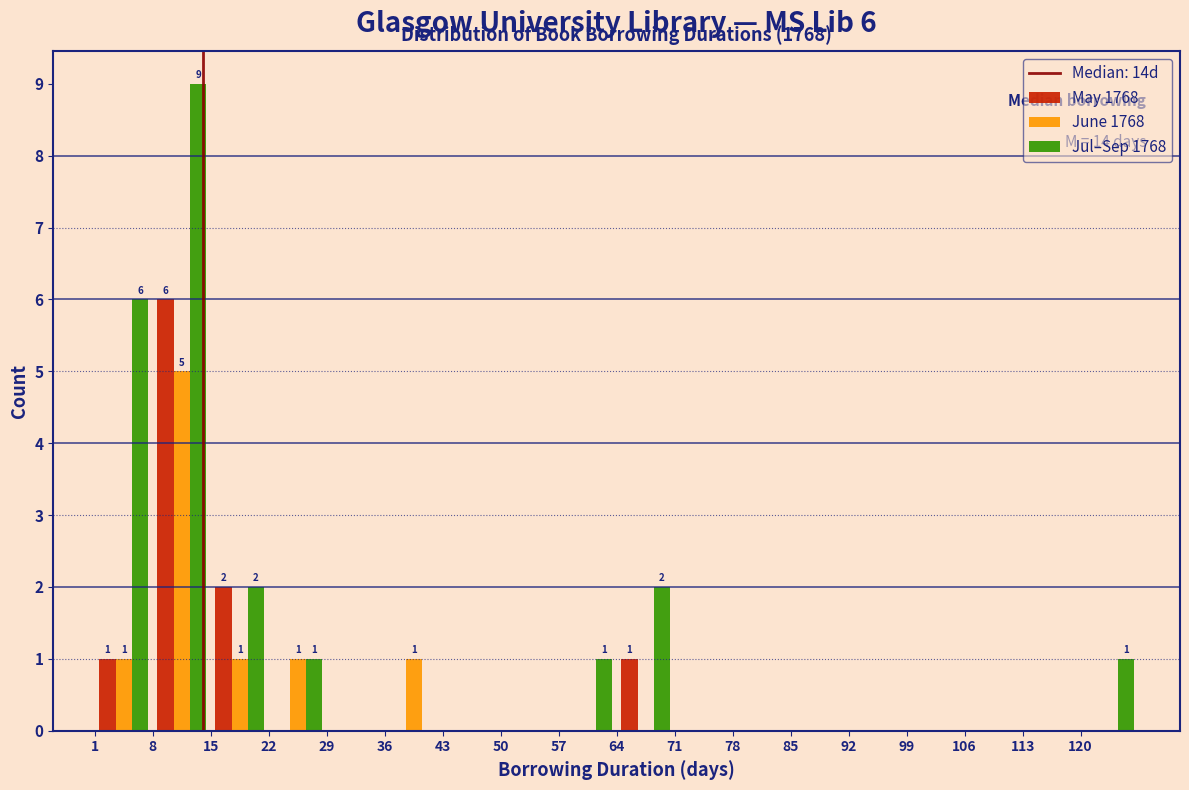

In the June 1768 series, which range on the x-axis has the tallest bar?

8 to 15